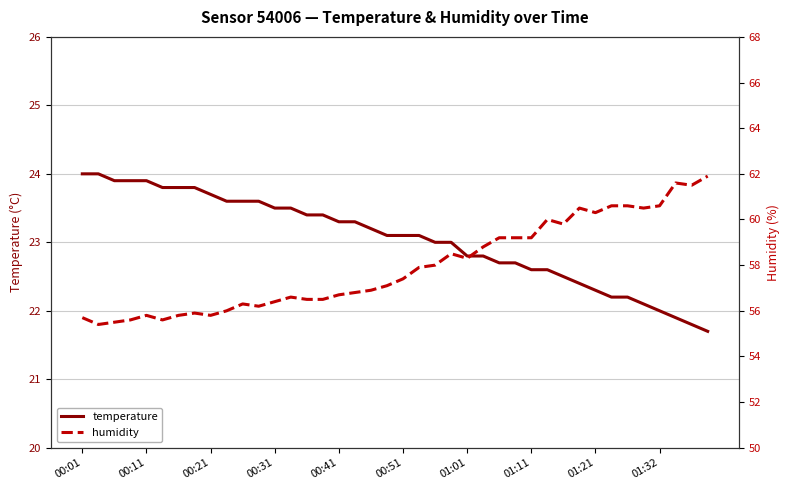

What is the lowest value of the temperature series?

21.7